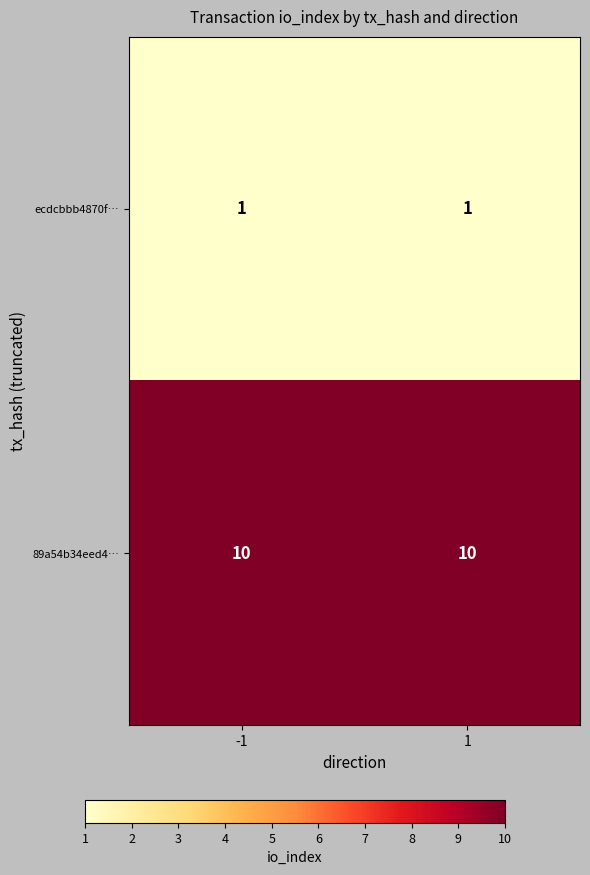

Rank the series by their maximum value, from highest to lowest.

89a54b34eed4…, ecdcbbb4870f…